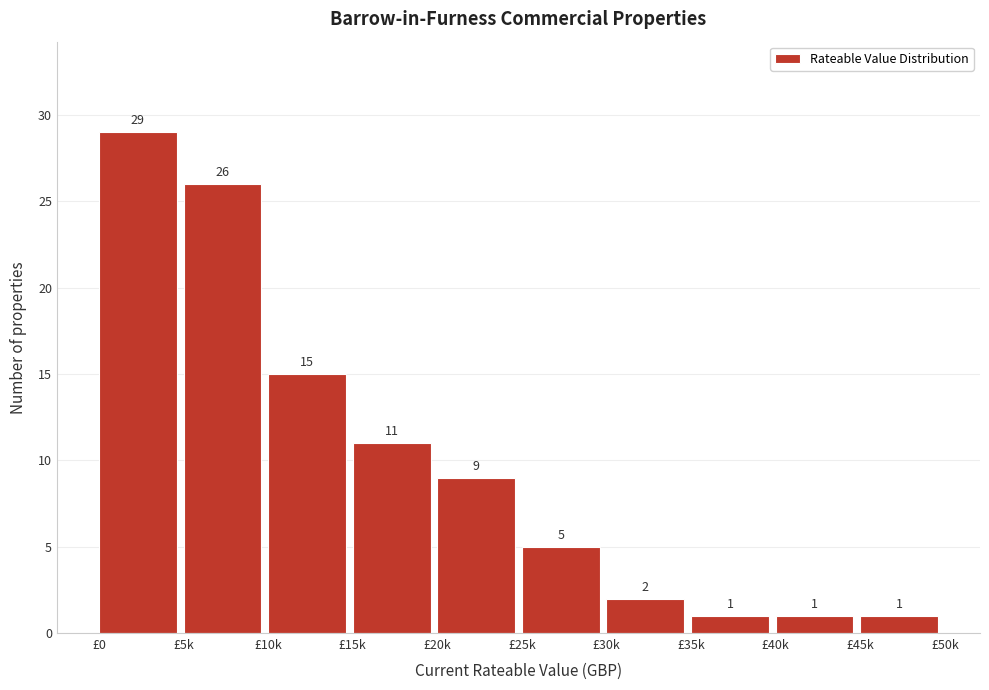

Reading right to left, transcribe all the data shown in this chart.

1	1	1	2	5	9	11	15	26	29